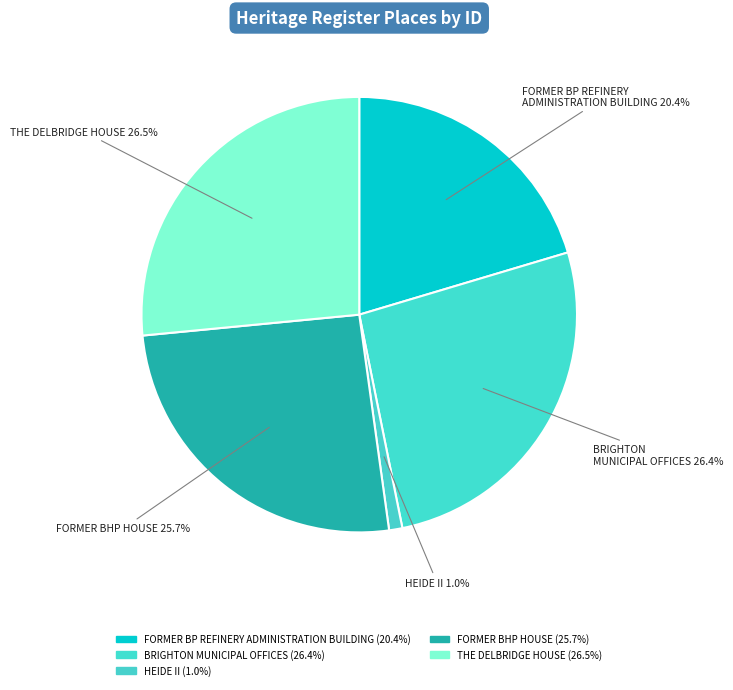

Approximately how many times larger is the value at BRIGHTON MUNICIPAL OFFICES compared to THE DELBRIDGE HOUSE?

1.0